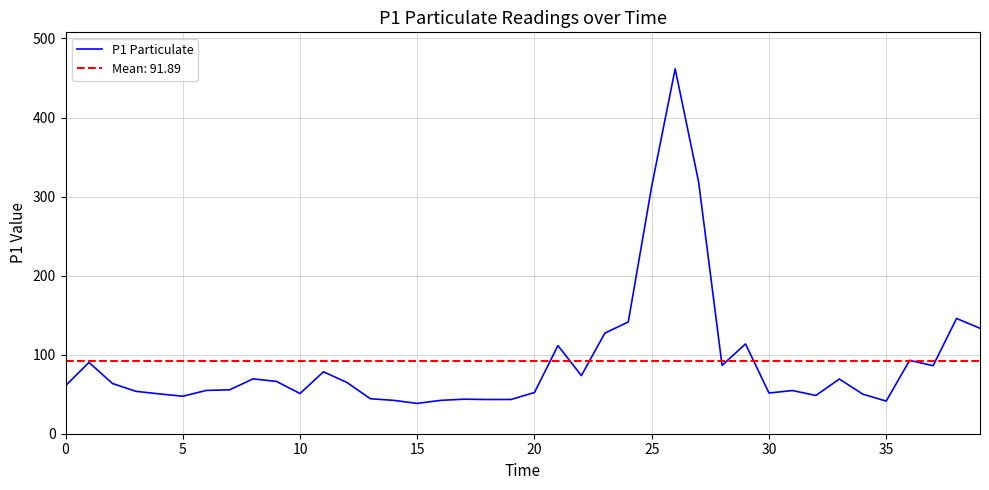

Reading left to right, transcribe all the data shown in this chart.

60.7	90.2	63.5	53.6	50.4	47.4	54.8	55.6	69.4	66.2	50.8	78.3	64.9	44.3	42.2	38.4	42.2	43.7	43.3	43.4	52.1	111.5	73.5	127.2	141.4	313.2	461.6	318.5	86.4	113.6	51.5	54.6	48.4	69.2	50.1	41.3	92.8	86.1	145.8	133.4